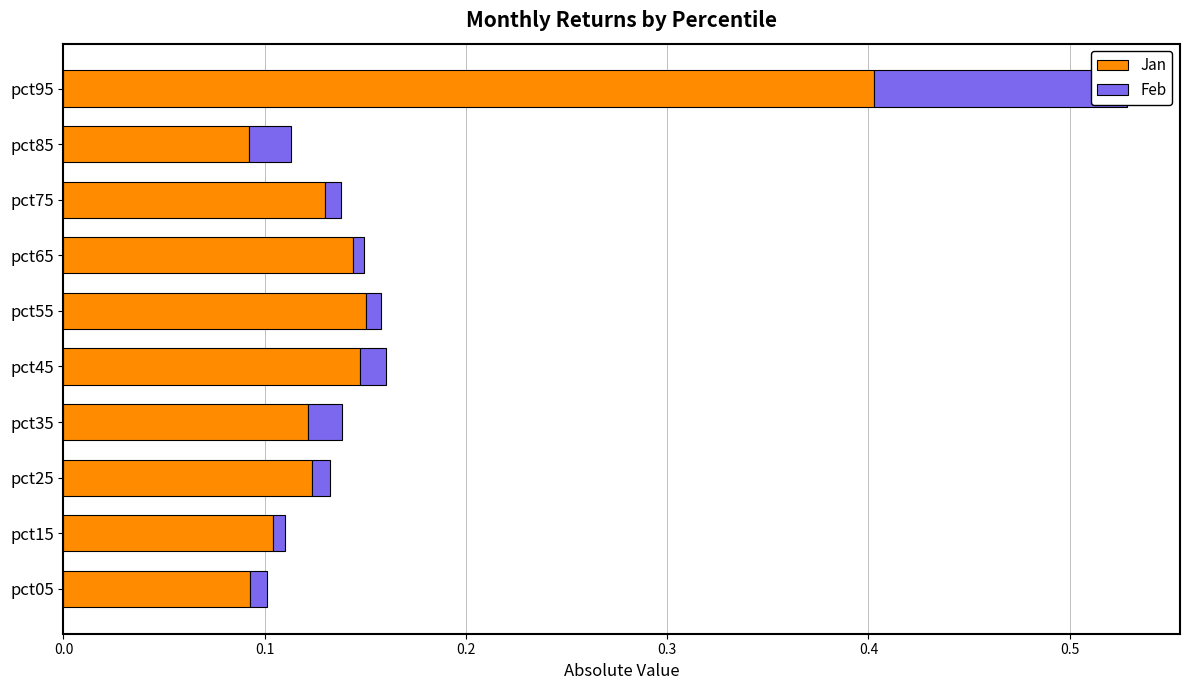

Reading right to left, extract all data points from this chart.

Jan: 0.4	0.1	0.1	0.1	0.2	0.1	0.1	0.1	0.1	0.1
Feb: 0.1	0.0	0.0	0.0	0.0	0.0	0.0	0.0	0.0	0.0